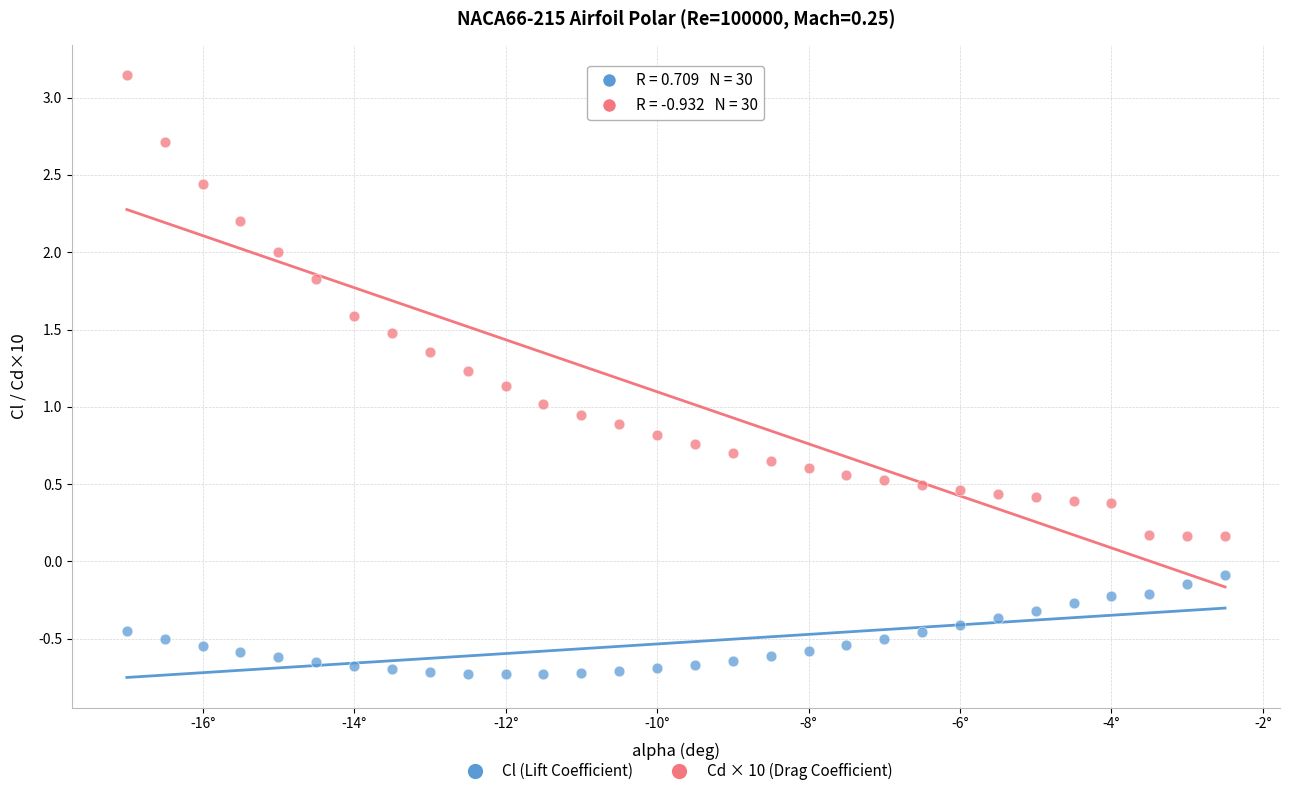

Which series reaches the minimum Y coordinate?

Cl (Lift Coefficient)